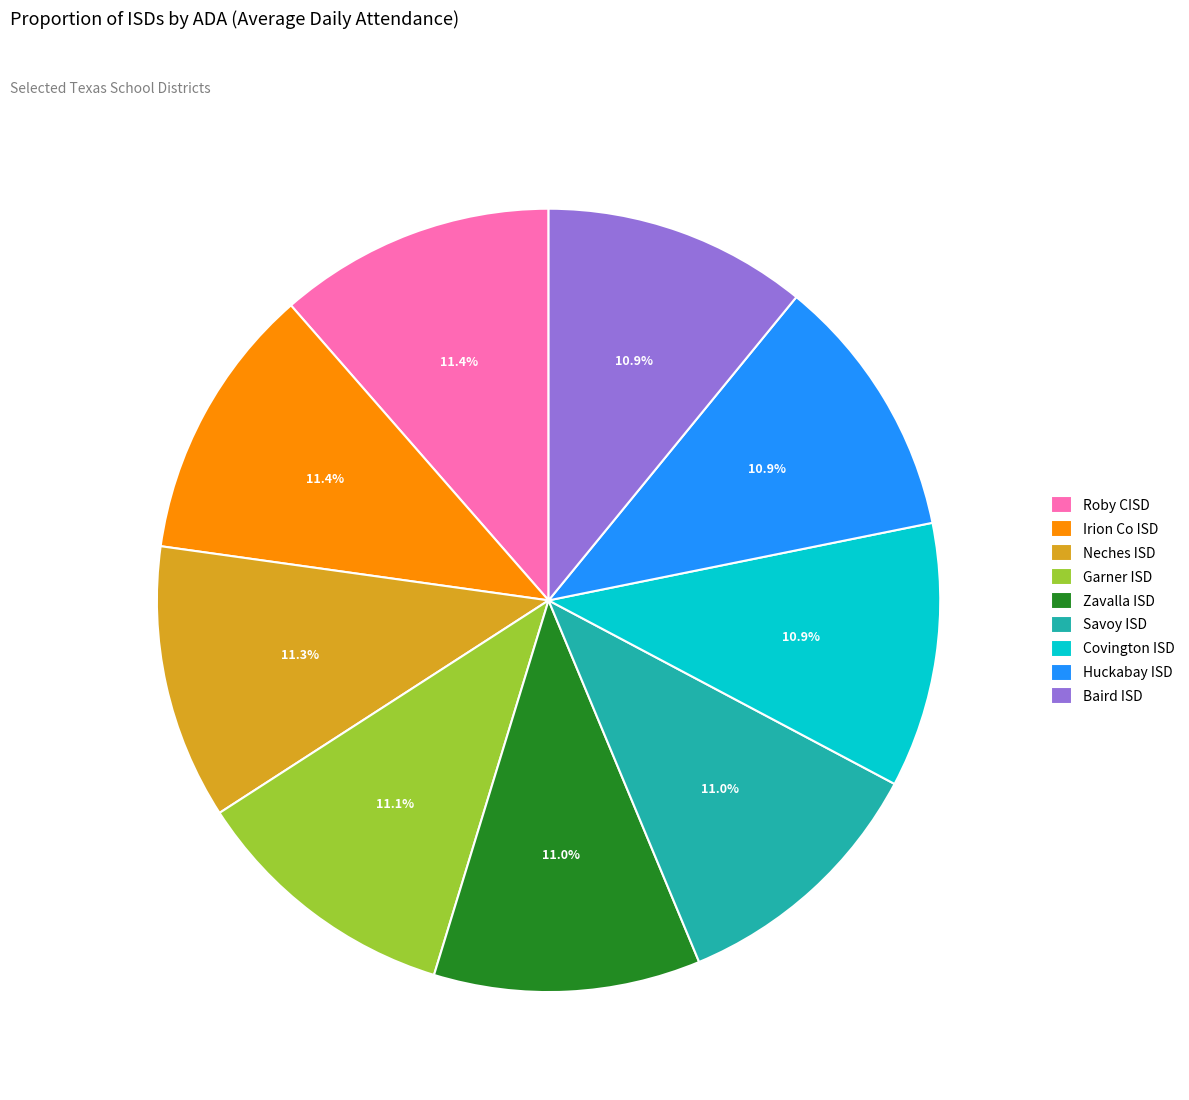

What is the ratio of the value at Savoy ISD to the value at Baird ISD?

1.0